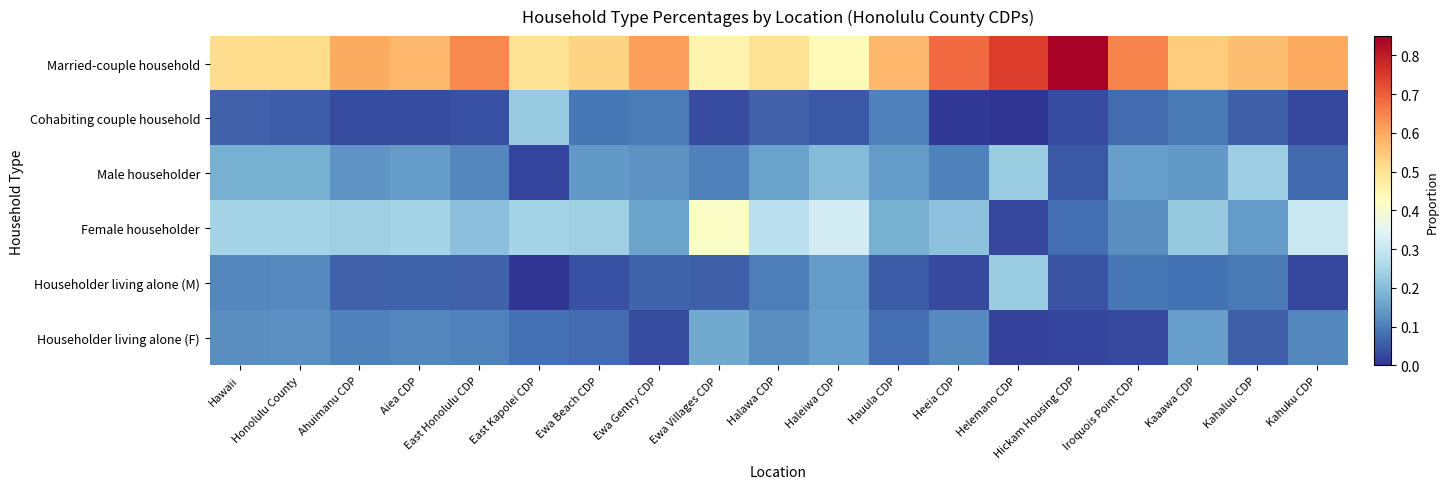

Which series has the widest spread of values?

Married-couple household